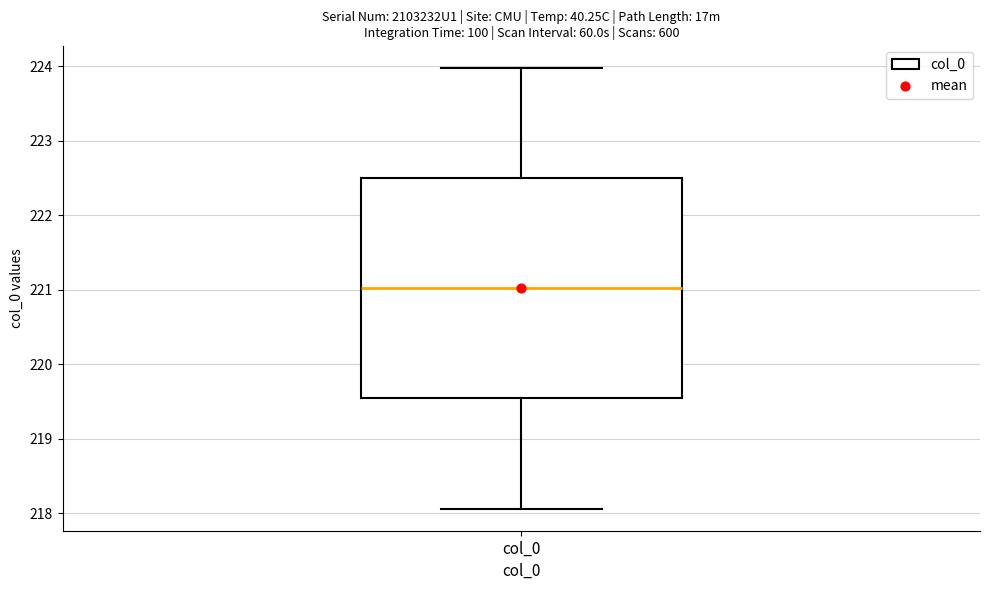

Transcribe this box plot: give where the median line is, the range the box spans, and where the two whiskers end, as read against the y-axis. The values are not printed on the chart, so give them approximately, as read against the axis.

median 221.0, box 219.5 to 222.5, whiskers 218.1 to 224.0